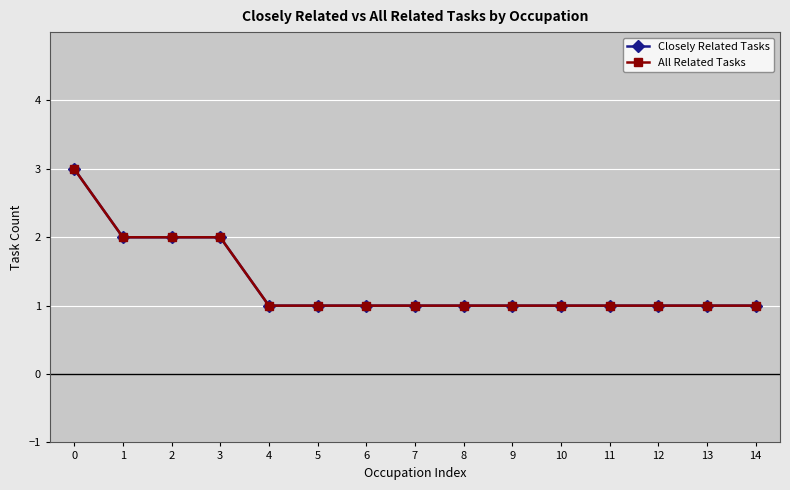

Does the chart have visible grid lines?

Yes